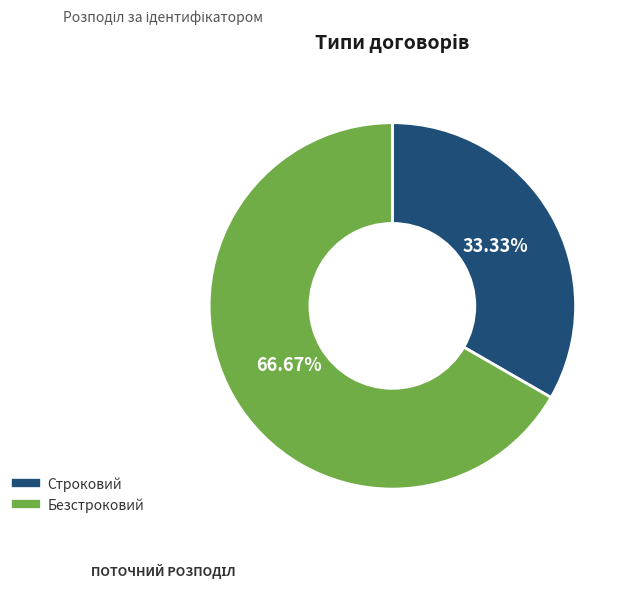

Which has a higher value, Строковий or Безстроковий?

Безстроковий